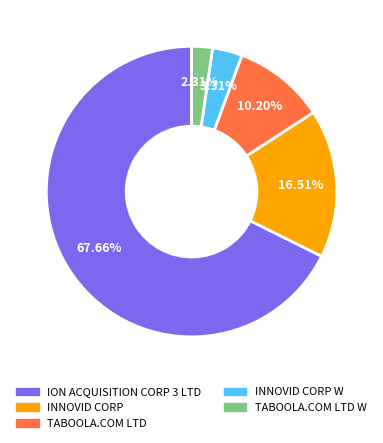

Does any single category account for the majority?

Yes